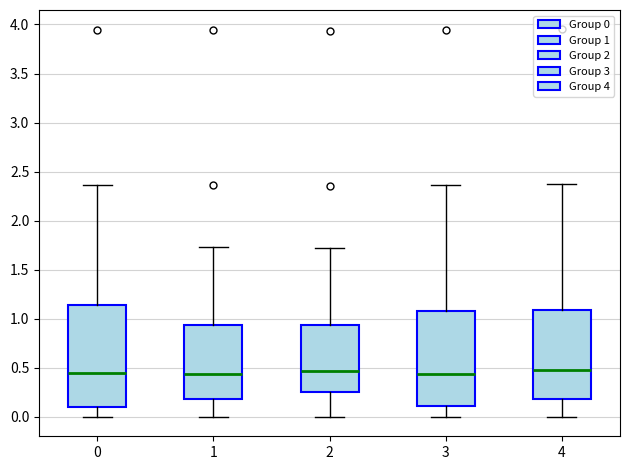

Where does the upper whisker of the box at x = 2 end on the y-axis? The values are not printed on the chart, so give them approximately, as read against the axis.

1.70